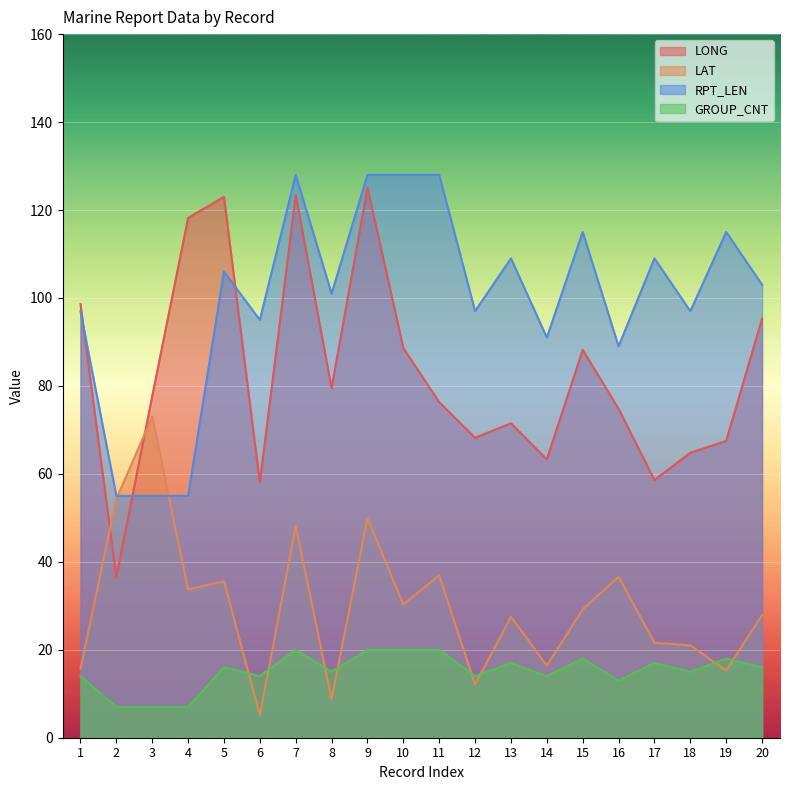

How many data points in RPT_LEN are less than 103?

10